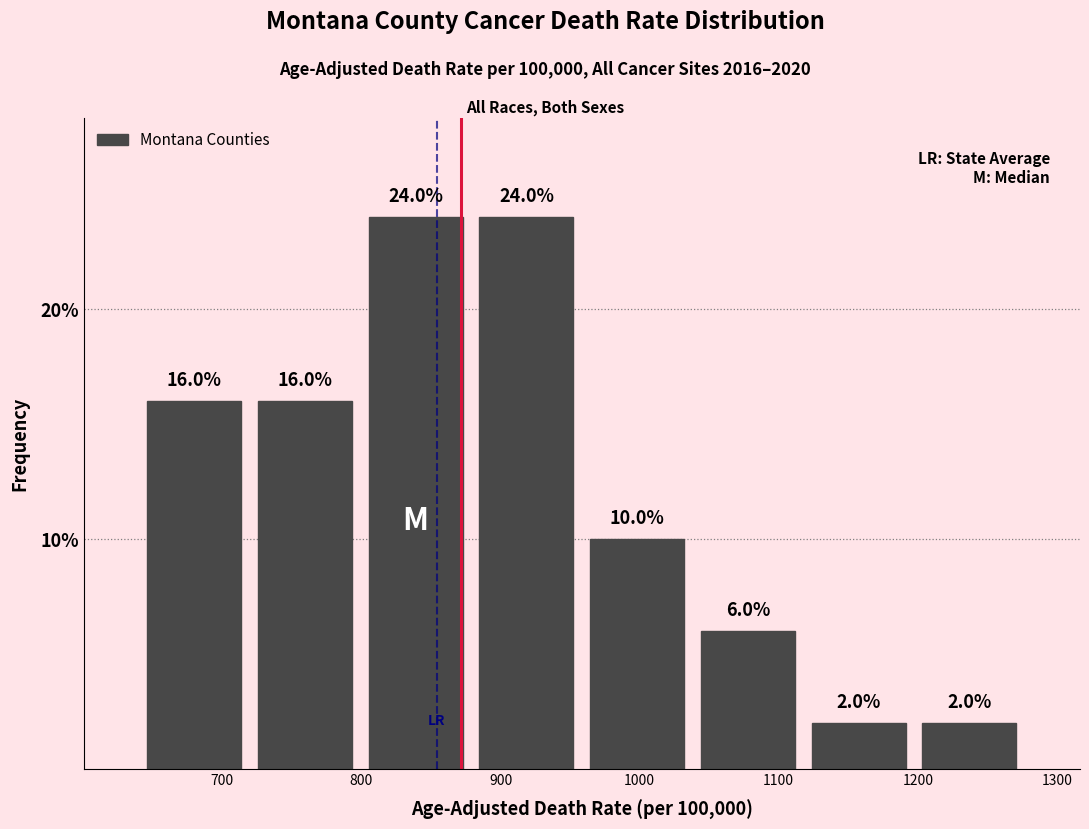

What is the height of the bar covering 720 to 800 on the x-axis? The bar edges are not printed on the chart, so give them approximately, as read against the axis.

16.0